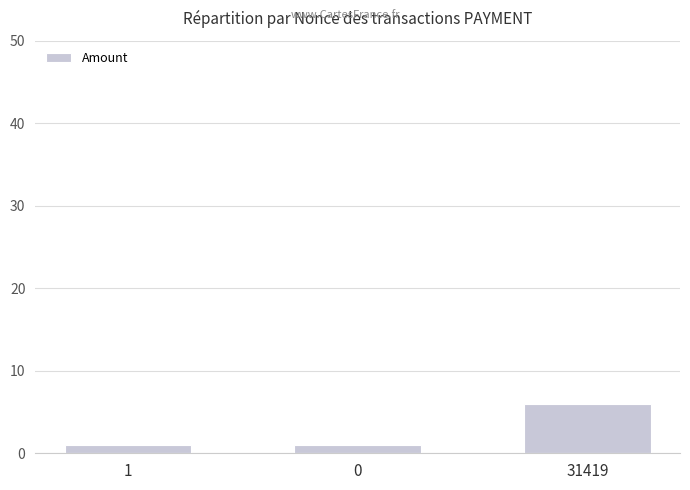

Does the chart contain stacked bars?

No